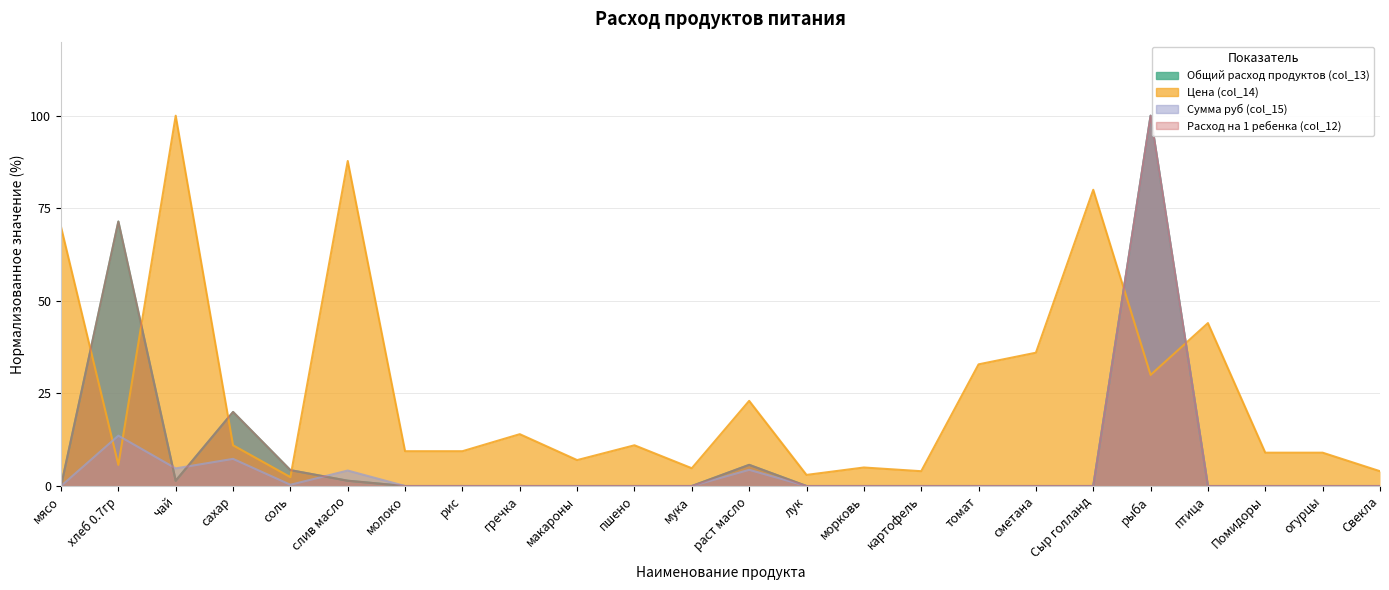

Rank the series by their maximum value, from highest to lowest.

Общий расход продуктов (col_13), Цена (col_14), Сумма руб (col_15), Расход на 1 ребенка (col_12)